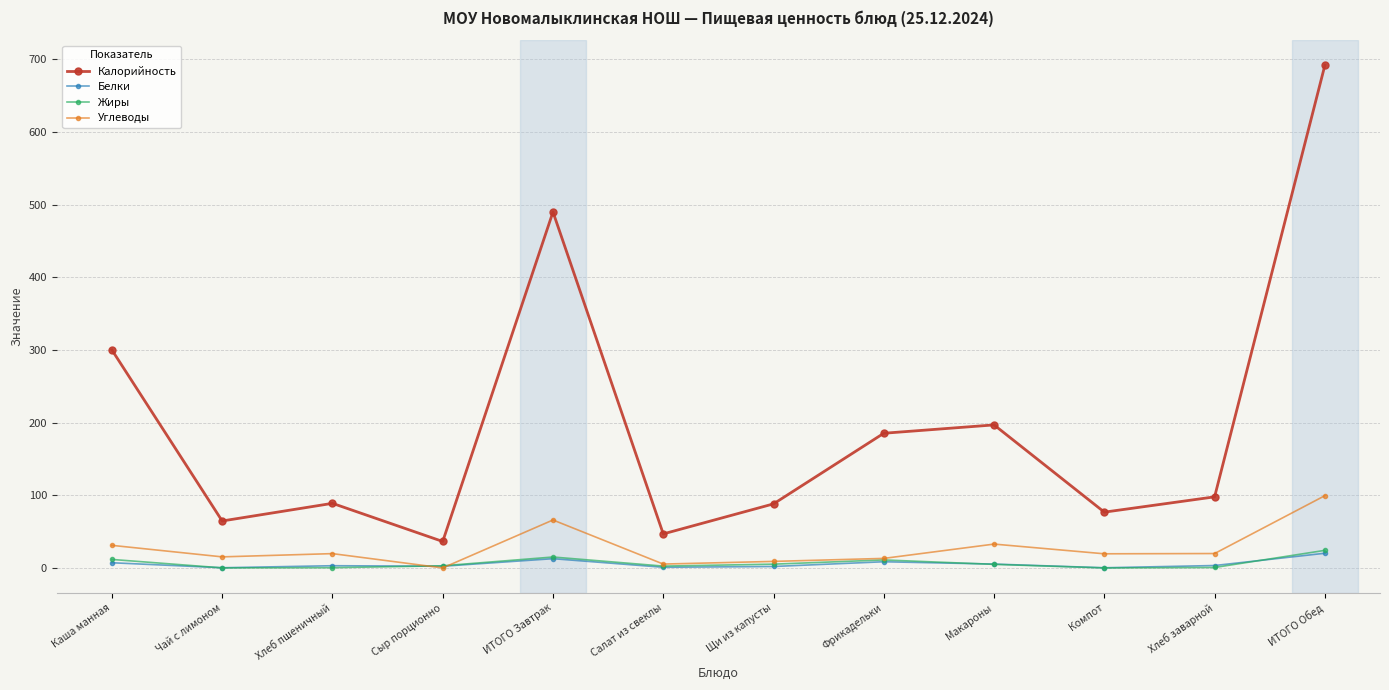

In Калорийность, how many points are lower than both neighbors (excluding endpoints)?

4